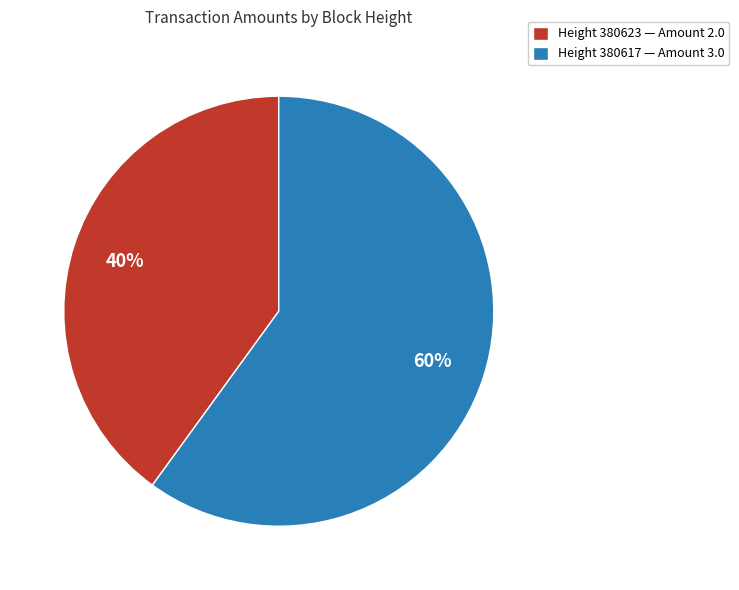

What percentage is the Height 380623 — Amount 2.0 slice, to the nearest percent?

40%